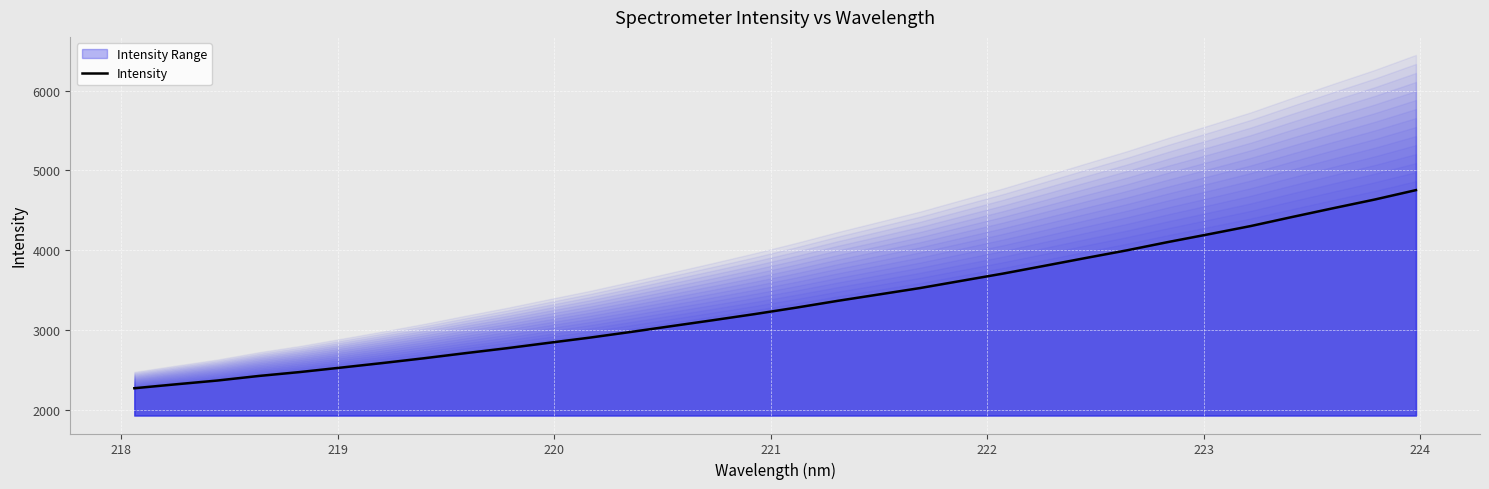

The chart shows a value of 1048.5 at 225. True or false?

False